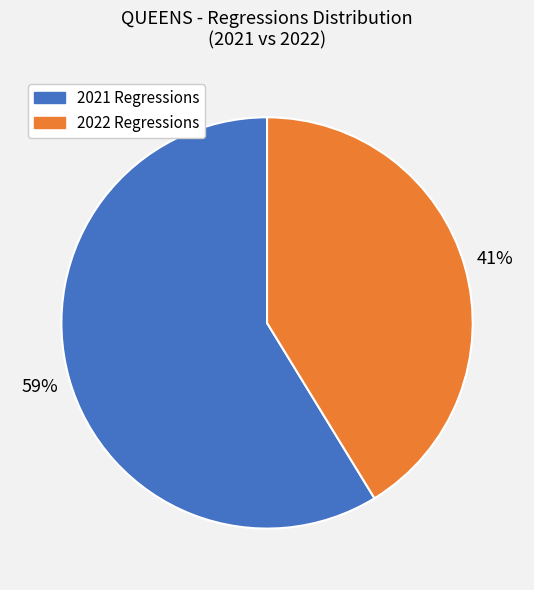

Is there a majority slice in this chart?

Yes